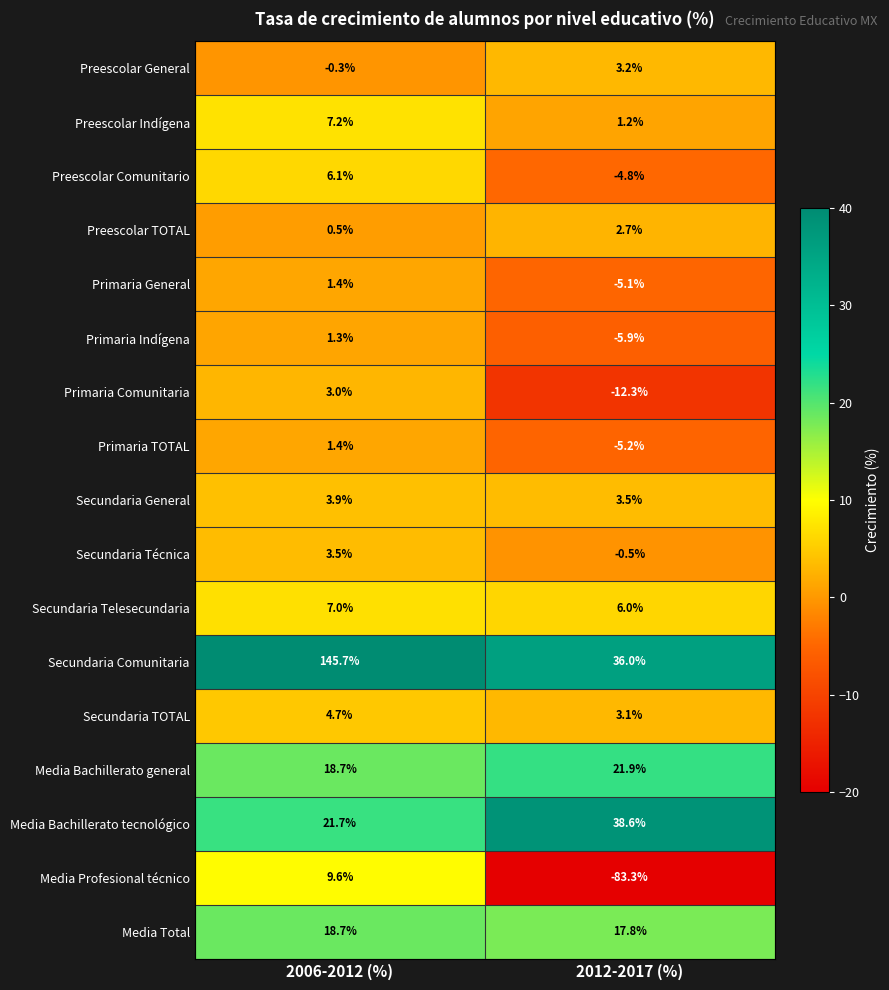

Which series has the largest total across all categories?

Secundaria Comunitaria